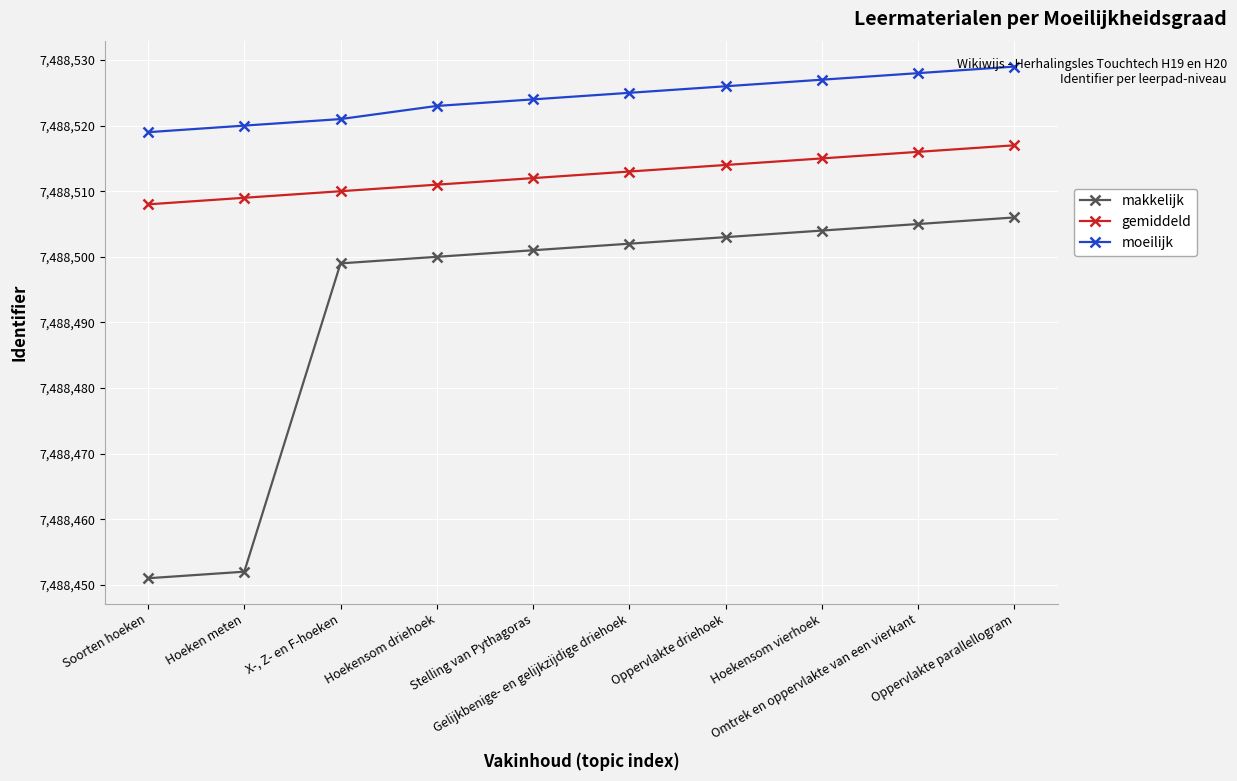

Is the value of moeilijk at Oppervlakte driehoek greater than the value of makkelijk at Stelling van Pythagoras?

Yes